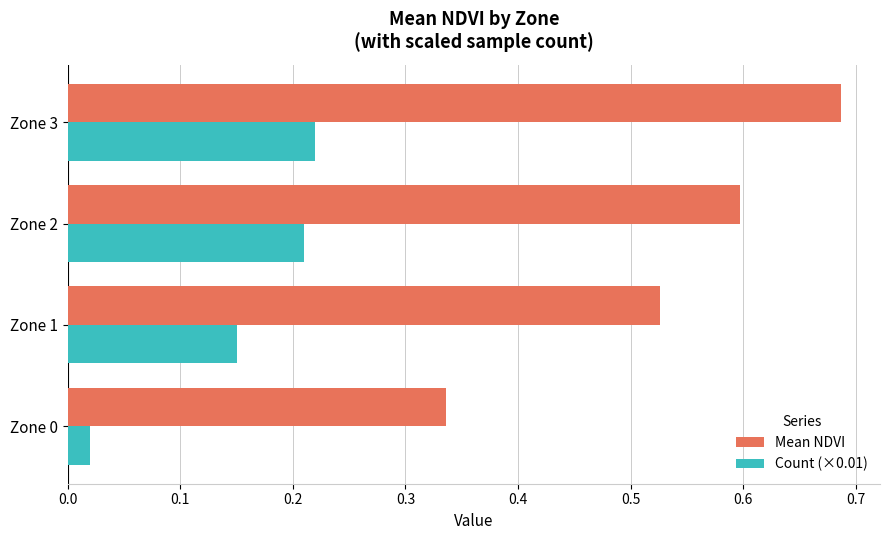

How many Mean NDVI values are between 0 and 1?

4